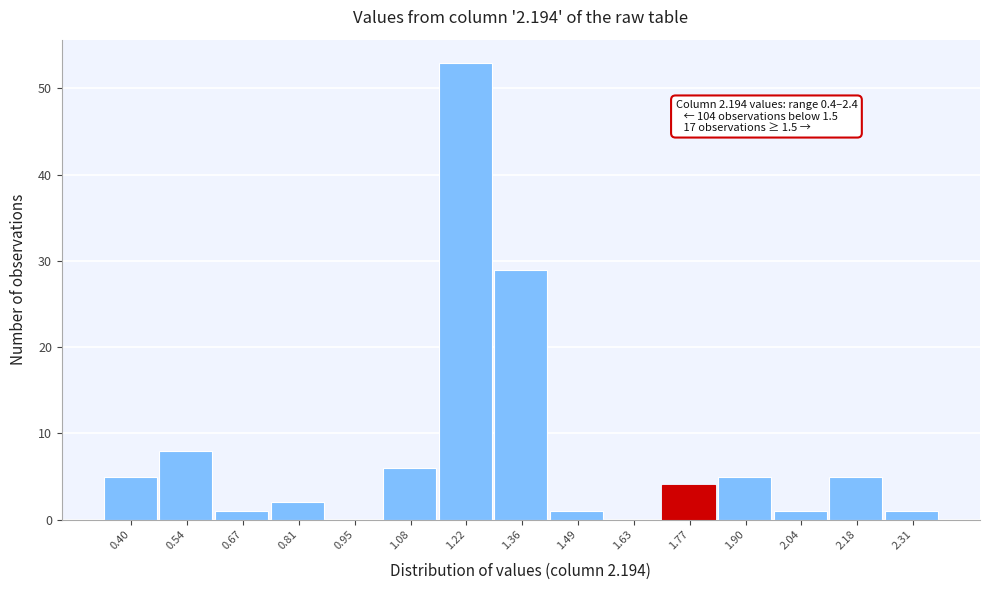

Reading left to right, extract all data points from this chart.

0.40=5	0.54=8	0.67=1	0.81=2	0.95=0	1.08=6	1.22=53	1.36=29	1.49=1	1.63=0	1.77=4	1.90=5	2.04=1	2.18=5	2.31=1